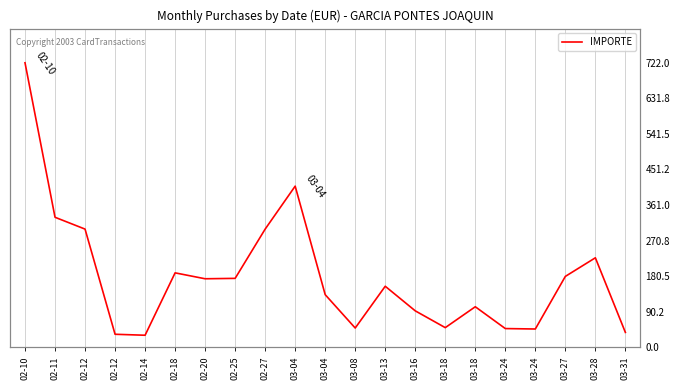

What is the sum of the values at 03-31 and 03-04?

446.9